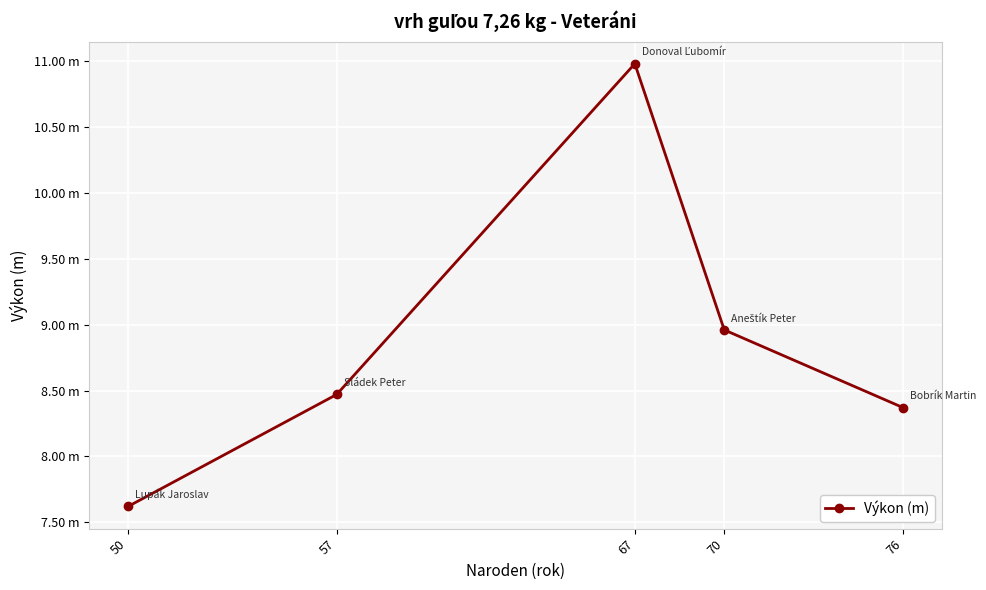

Rank the categories by value from lowest to highest.

50, 76, 57, 70, 67